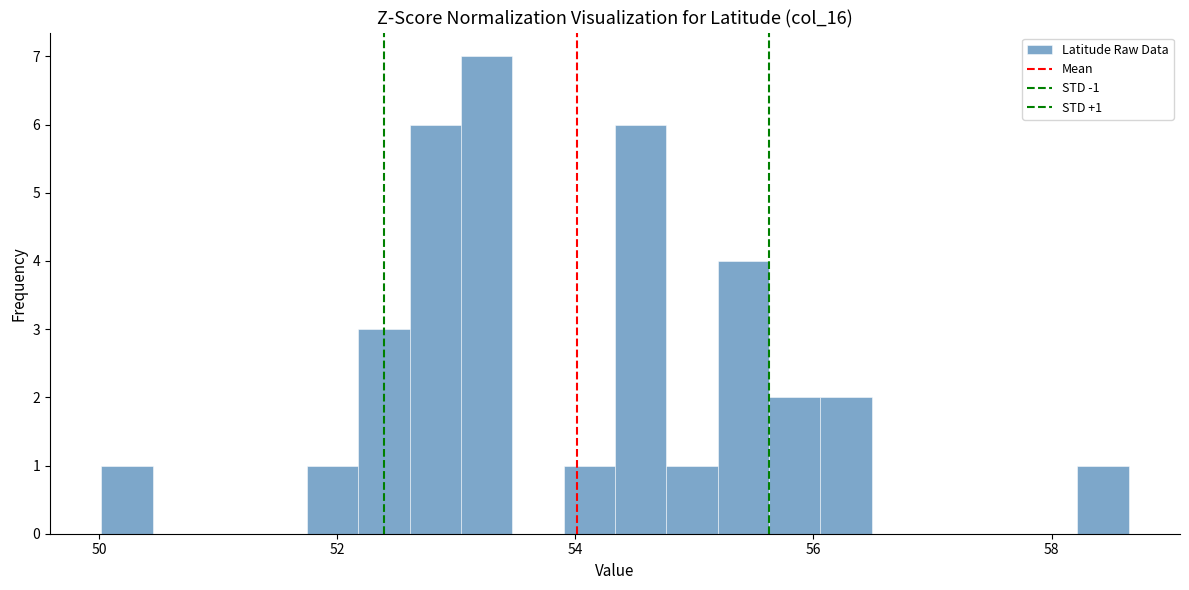

Read against the x-axis, roughly where is the centre of the tallest bar?

53.2